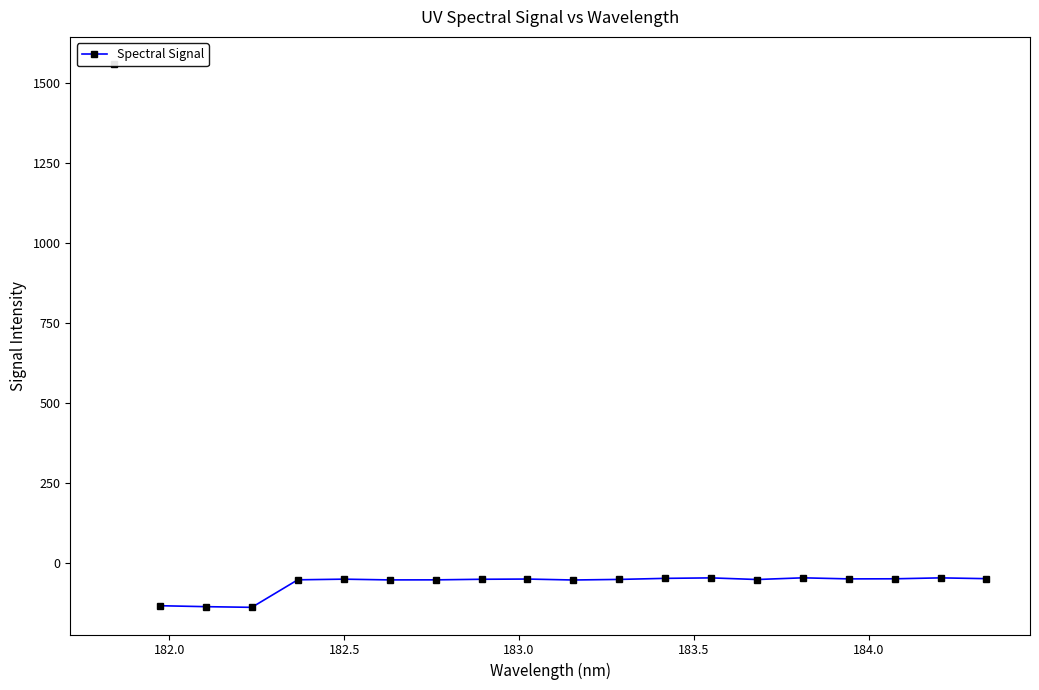

What is the value of the 17th point from the left?

-48.4